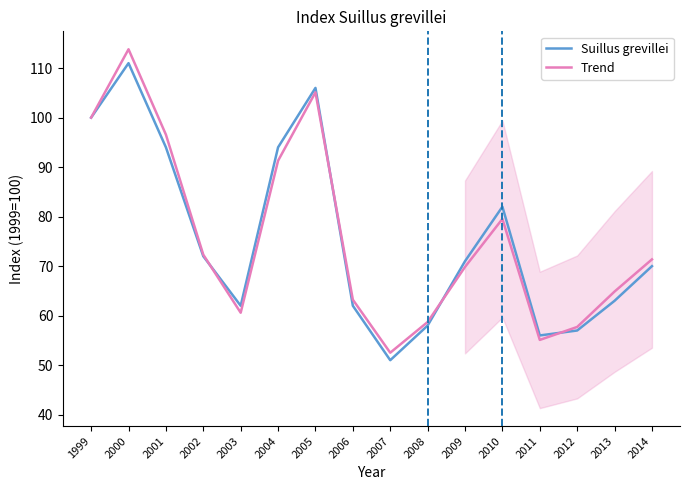

Which category has the highest value across all series?

2000